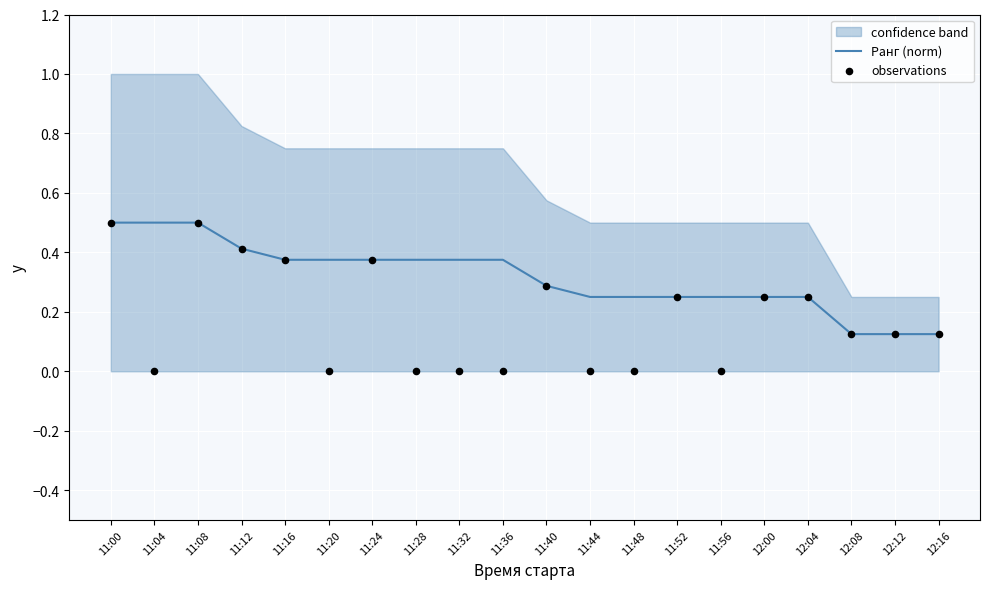

What is the total value across all series at 12:04?

0.5